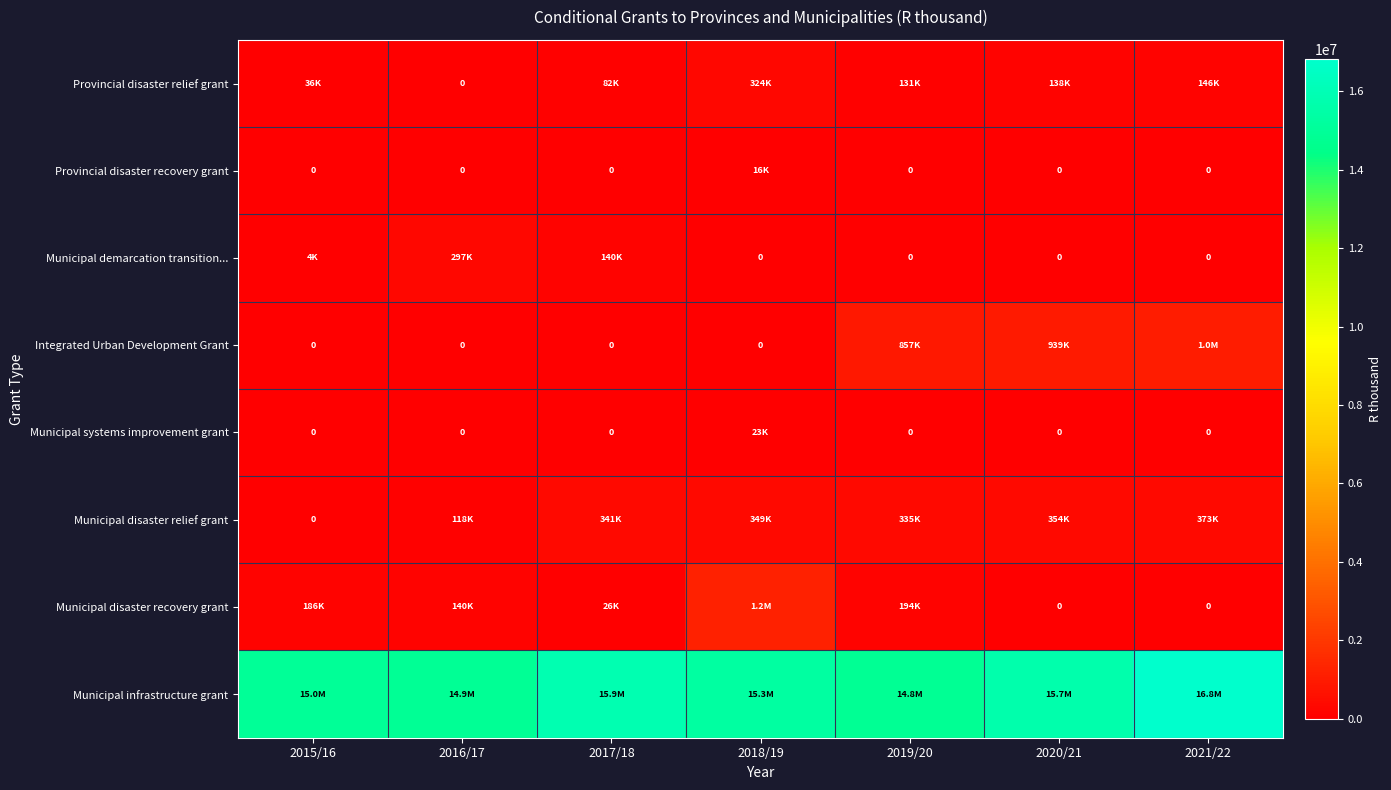

What is the difference between the maximum and minimum values in the Integrated Urban Development Grant series?

1013203